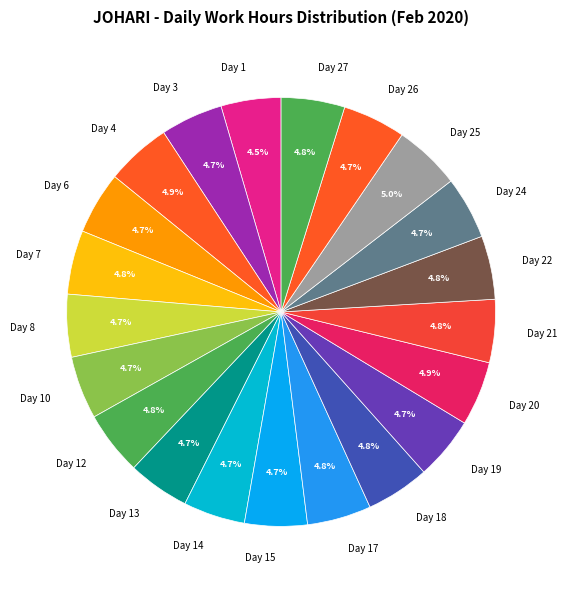

Do Day 10 and Day 1 together represent more than half of the pie?

No